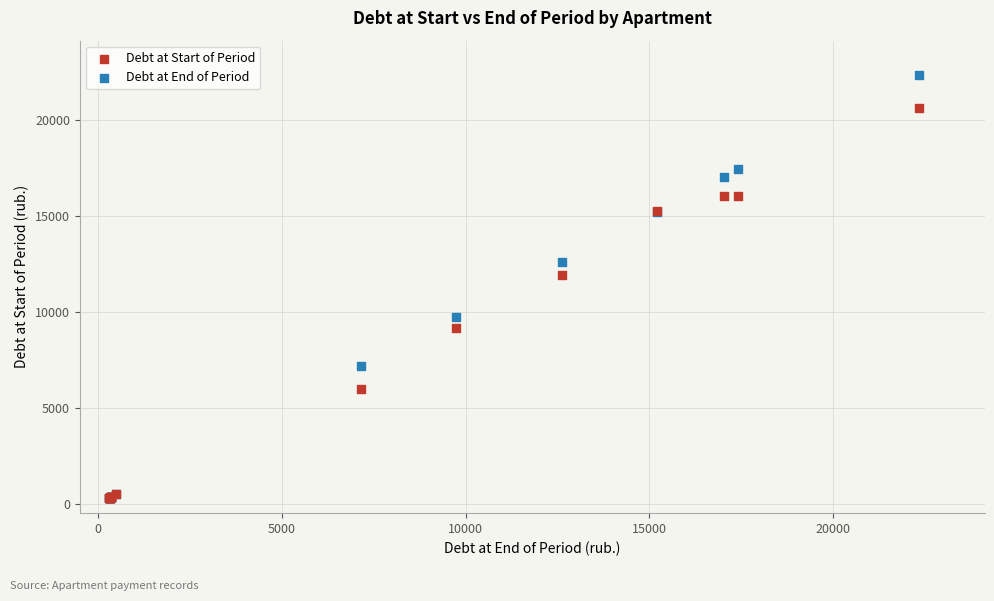

What are all the series names shown in the legend?

Debt at Start of Period, Debt at End of Period